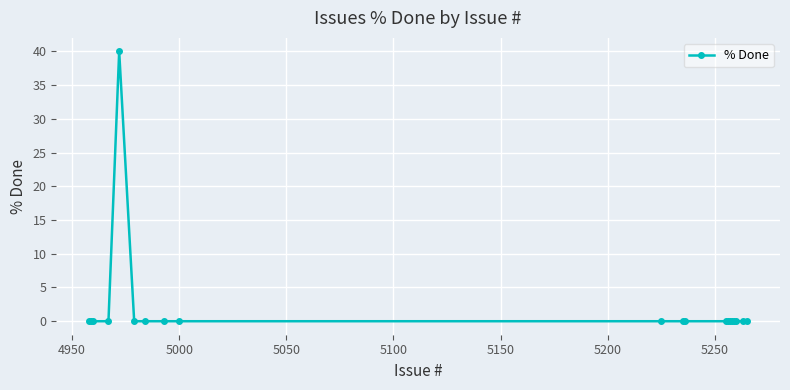

What is the difference between the maximum and minimum values?

40